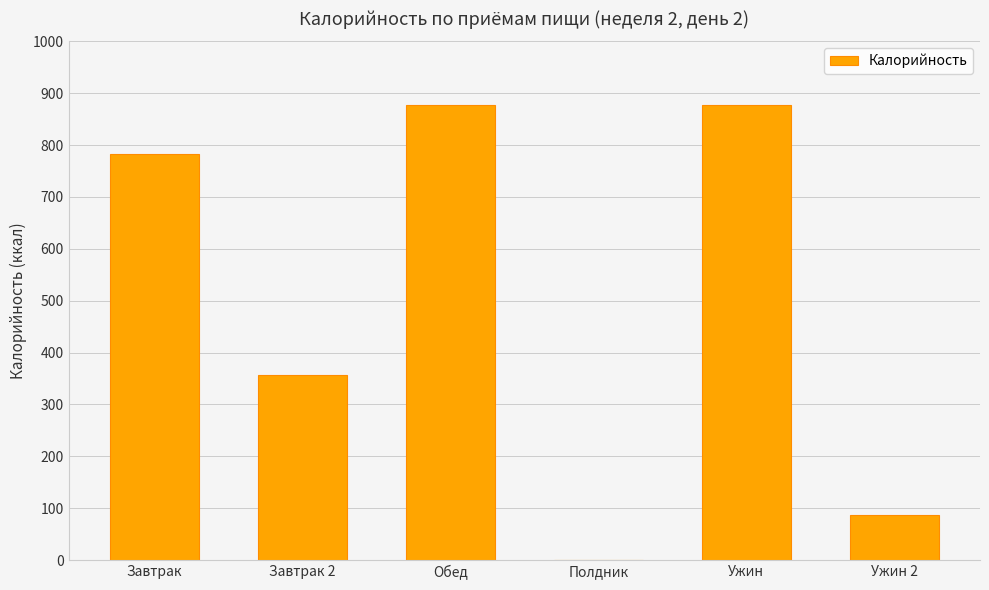

The chart shows a value of 782.4 at Завтрак. True or false?

True